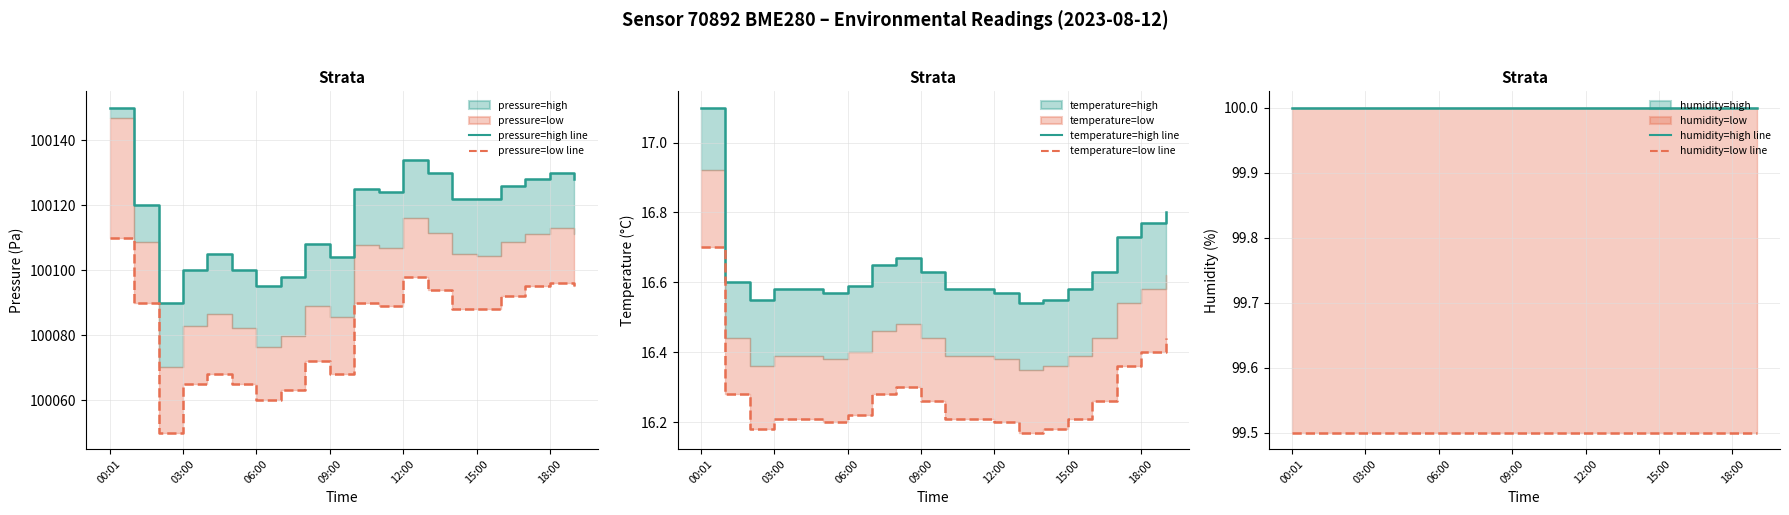

True or false: temperature=low line and temperature=high line intersect in this chart.

False